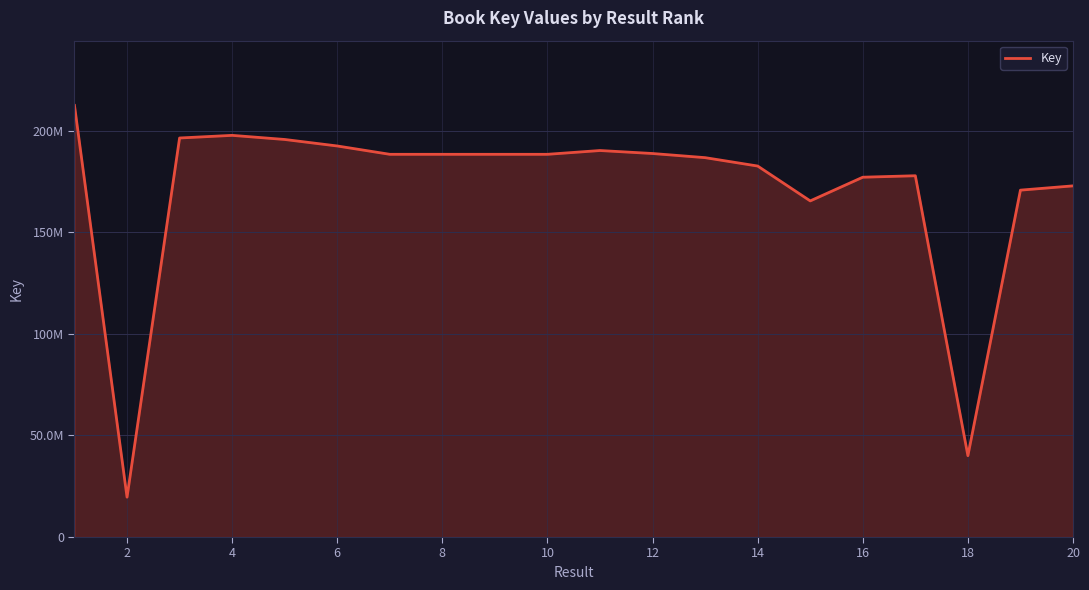

Is this an area chart (filled region under the line)?

Yes